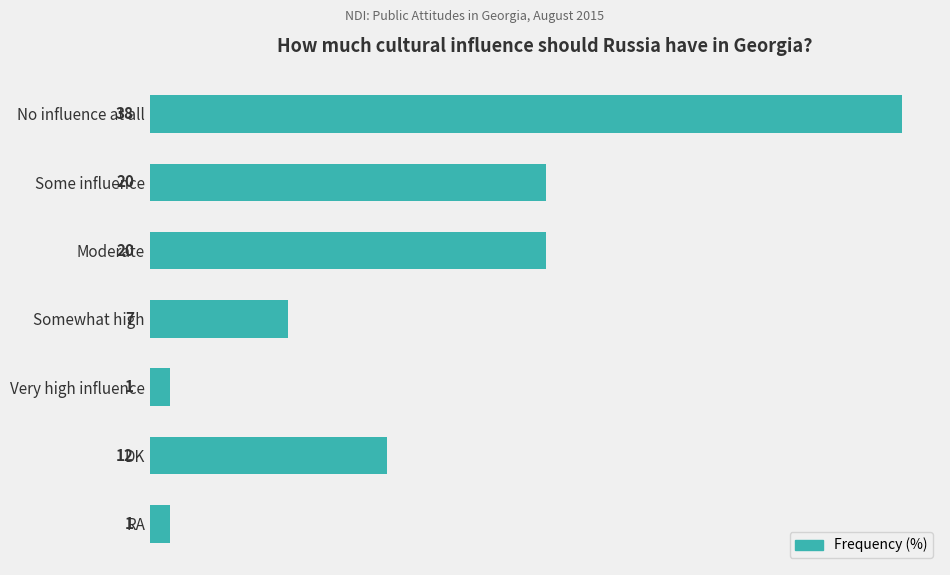

What is the label of the 7th bar from the bottom?

No influence at all